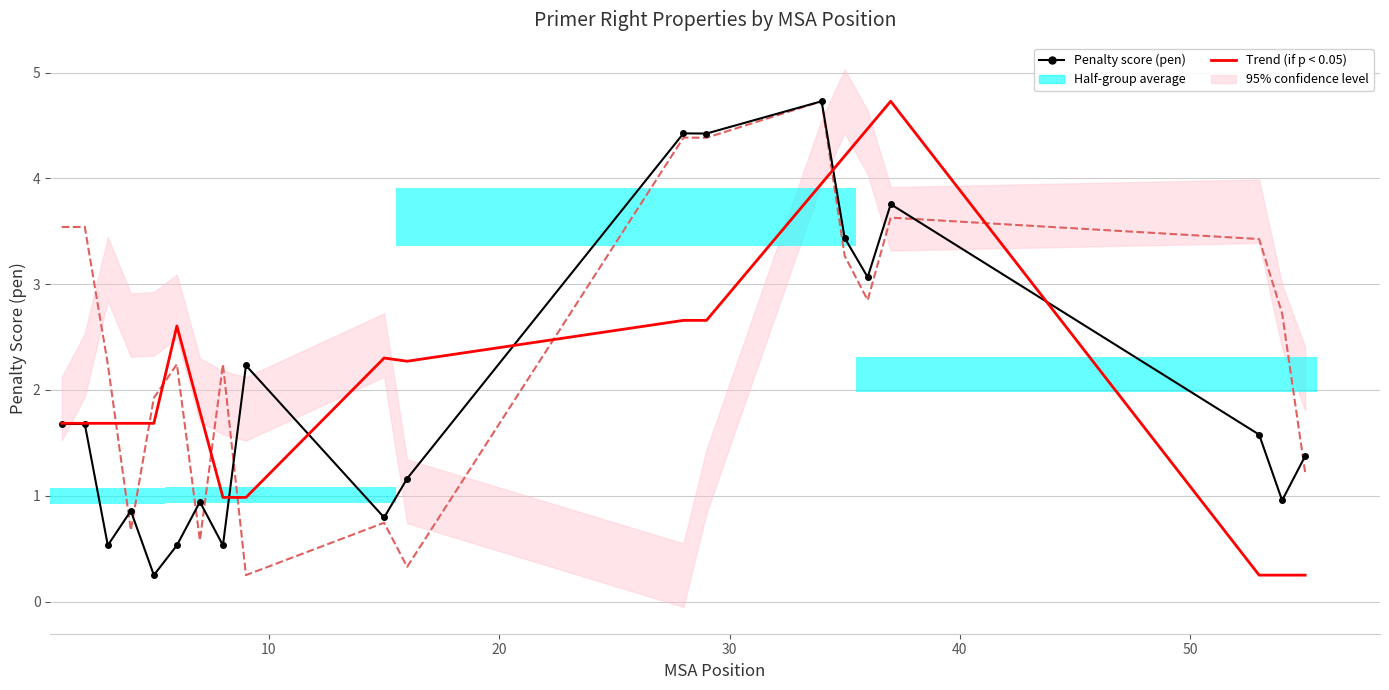

Reading left to right, transcribe all the data shown in this chart.

pen: 1=1.7	2=1.7	3=0.5	4=0.9	5=0.2	6=0.5	7=0.9	8=0.5	9=2.2	15=0.8	16=1.2	28=4.4	29=4.4	34=4.7	35=3.4	36=3.1	37=3.8	53=1.6	54=1.0	55=1.4
PRIMER_RIGHT_0_TM: 1=3.5	2=3.5	3=2.2	4=0.7	5=1.9	6=2.2	7=0.6	8=2.2	9=0.2	15=0.7	16=0.3	28=4.4	29=4.4	34=4.7	35=3.3	36=2.8	37=3.6	53=3.4	54=2.7	55=1.2